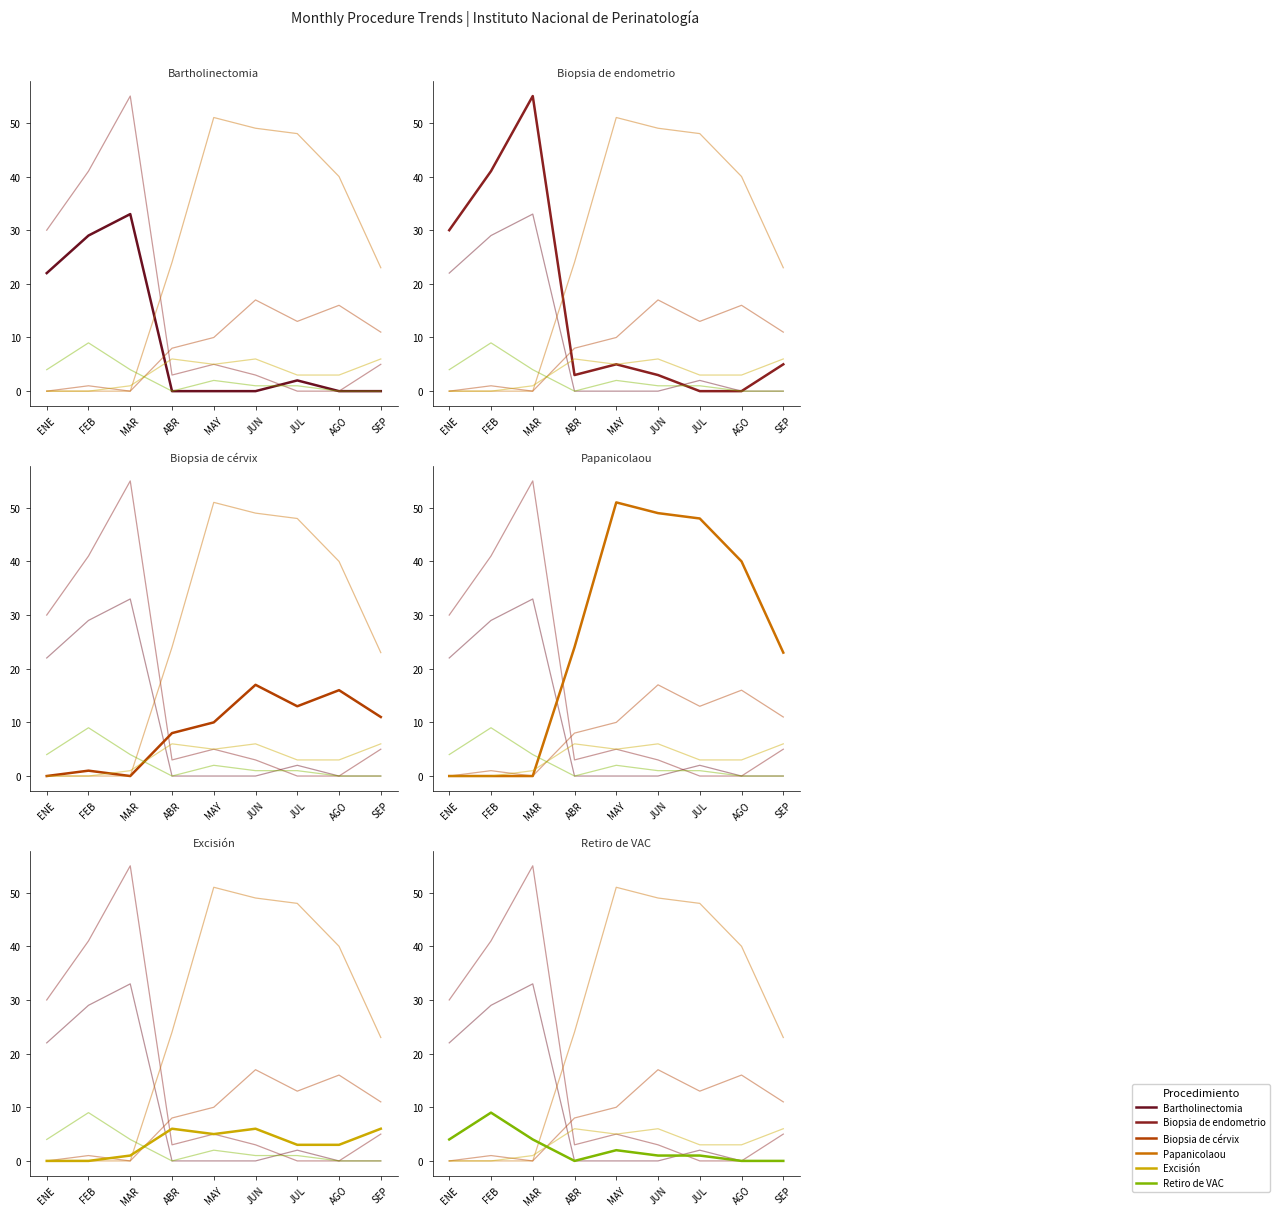

Between AGO and MAY, which is larger?

AGO